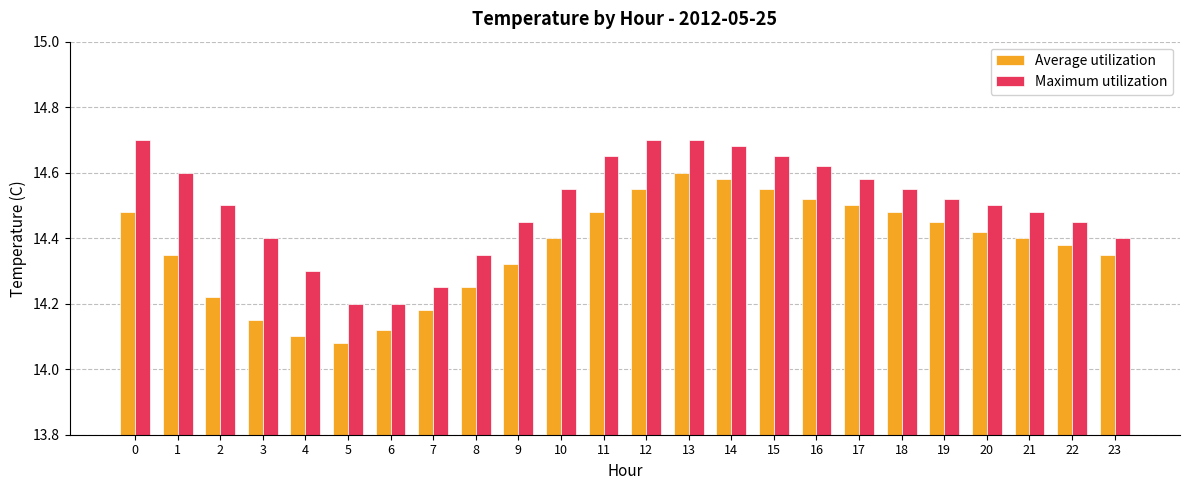

How many groups of bars are there?

24